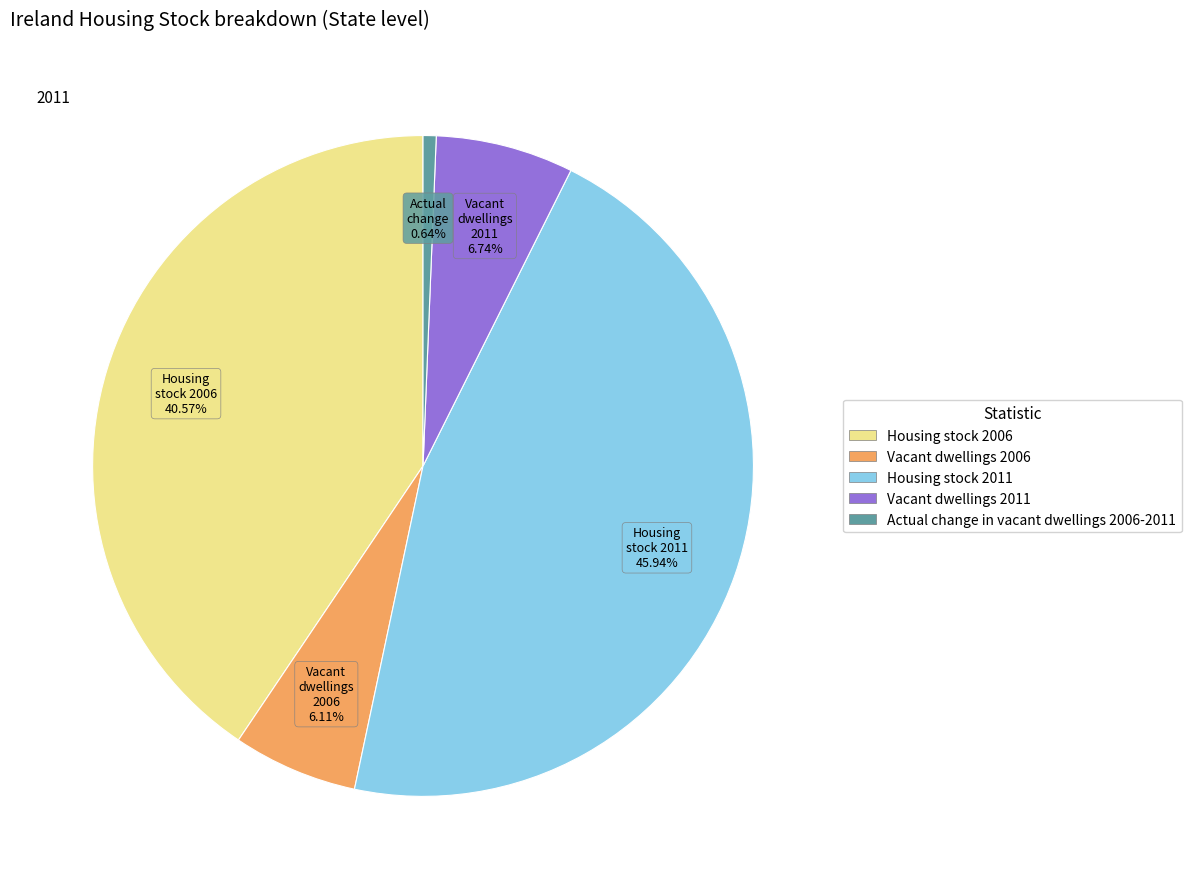

How many slices are in this pie chart?

5